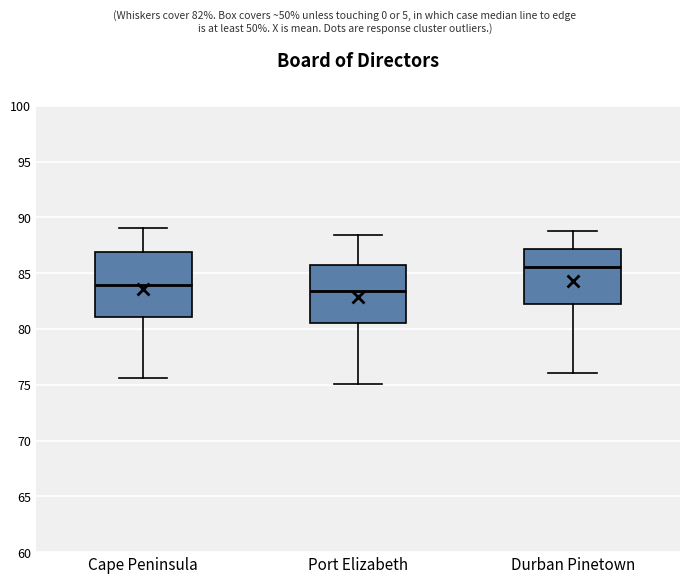

Comparing the boxes themselves (not the whiskers), which one is the tallest?

Cape Peninsula